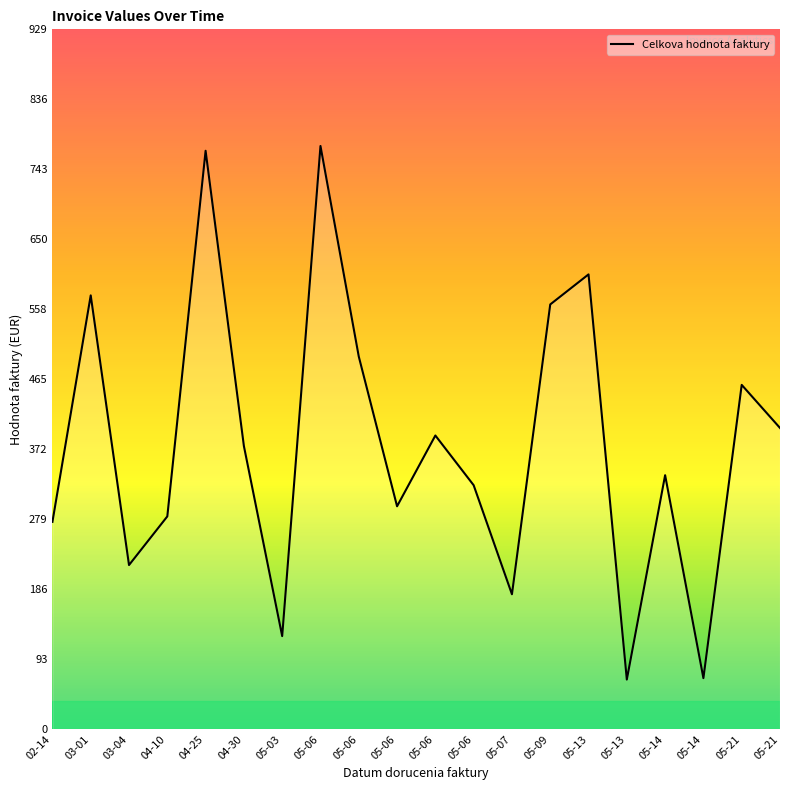

How many lines are shown in the chart?

1